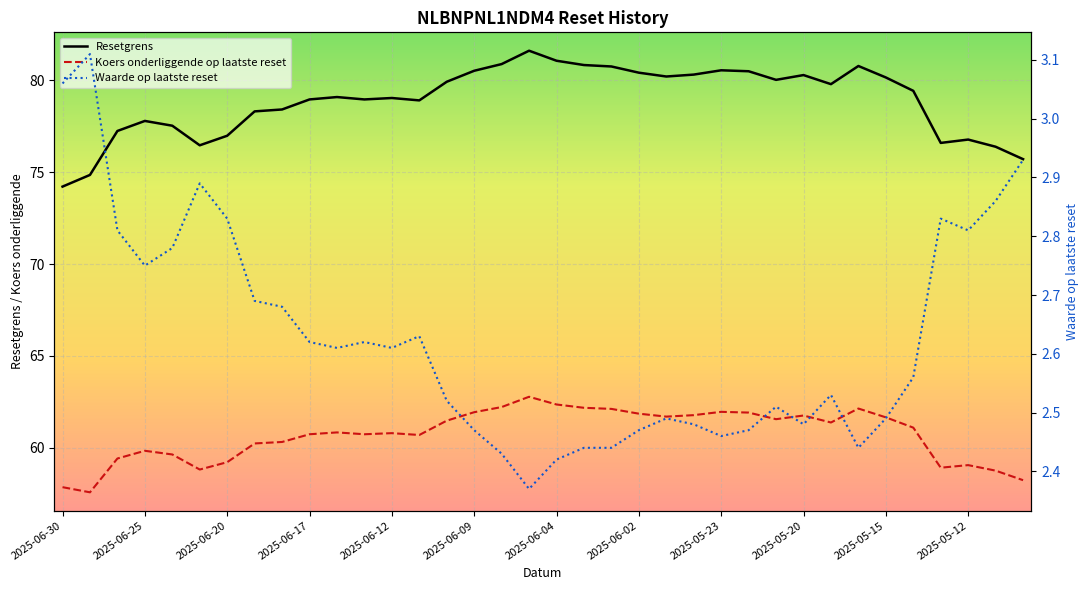

Is this an area chart (filled region under the line)?

No